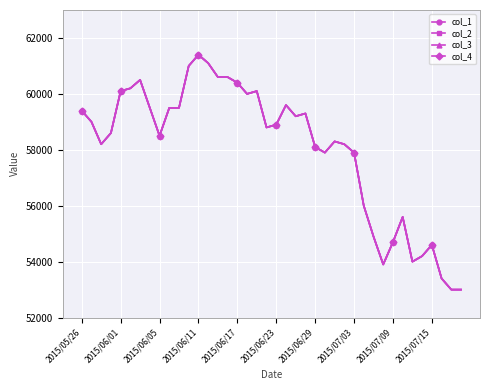

Does the chart have visible grid lines?

Yes